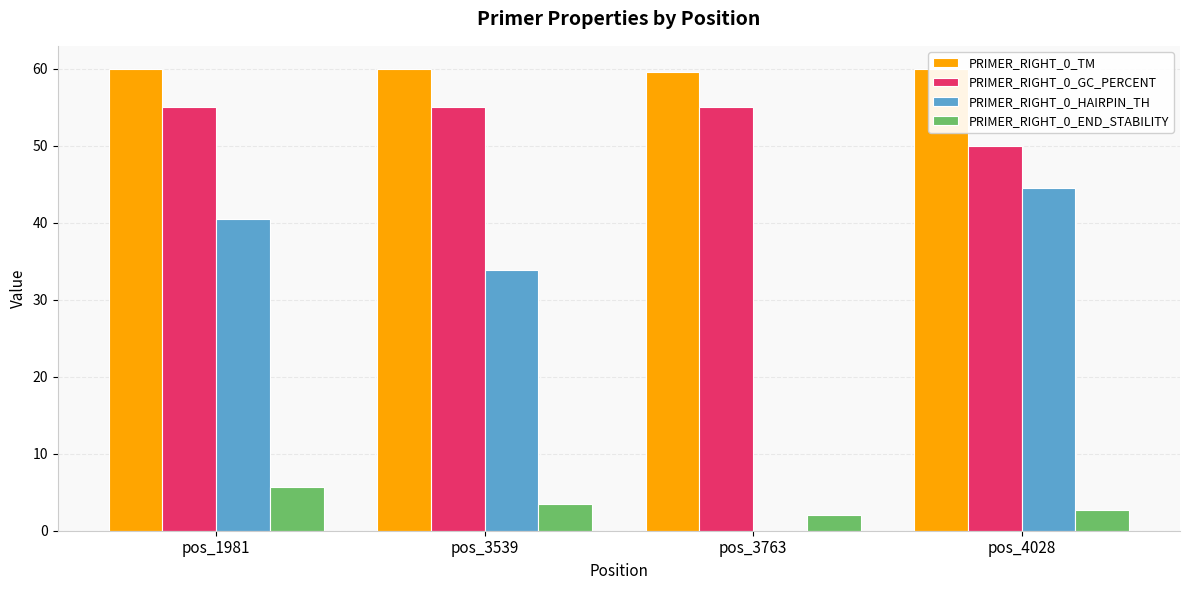

Which series has the largest total across all categories?

PRIMER_RIGHT_0_TM